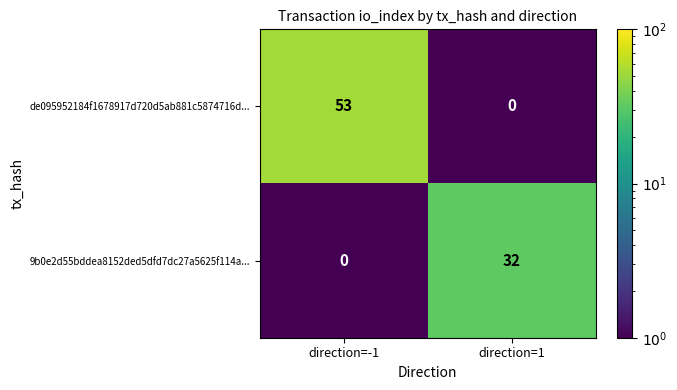

How many values in 9b0e2d55bddea8152ded5dfd7dc27a5625f114a... are above zero?

1